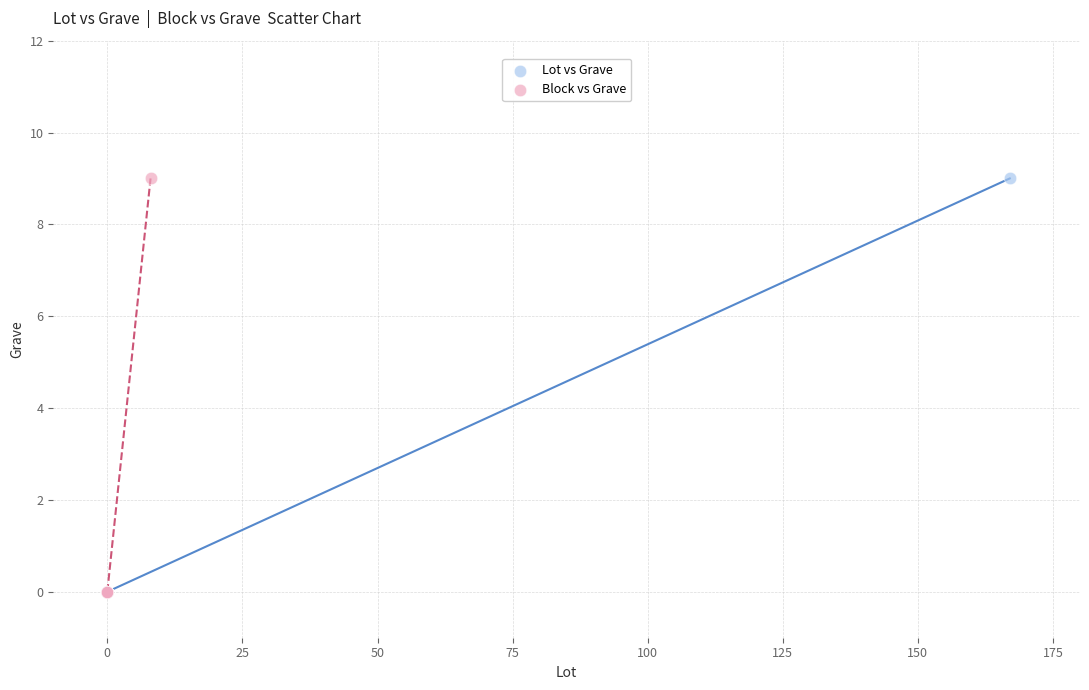

What are all the series names shown in the legend?

Lot vs Grave, Block vs Grave